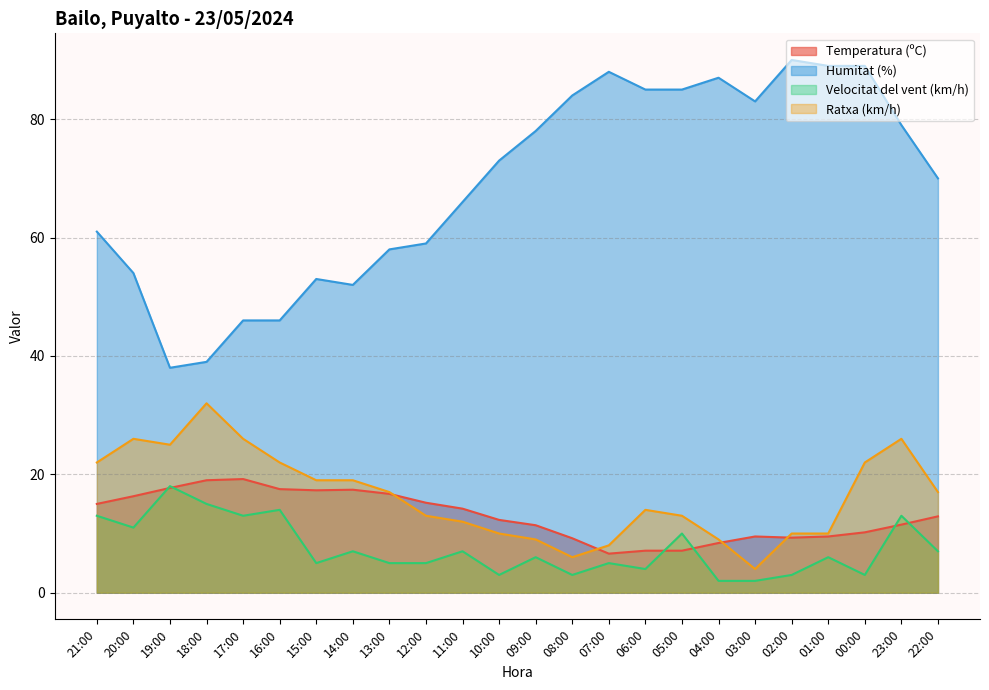

True or false: Velocitat del vent (km/h) has a value of 13.0 at 23:00.

True